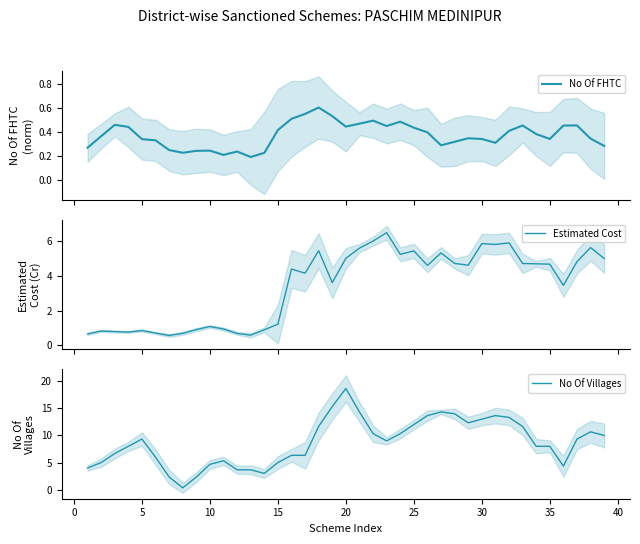

List the series in order of their peak value, lowest first.

No Of FHTC, Estimated Cost, No Of Villages